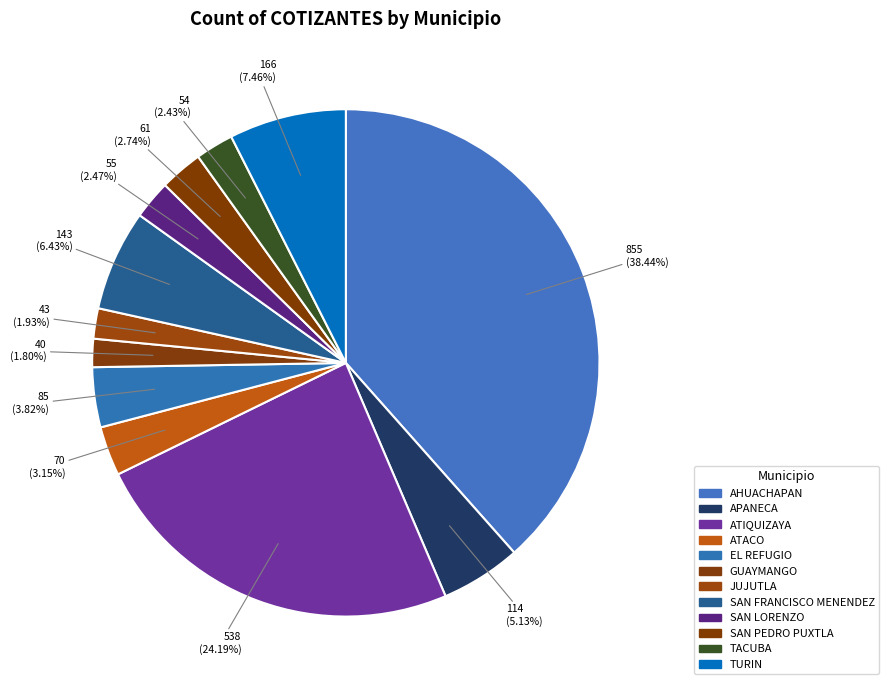

To the nearest percent, what is the difference between the SAN LORENZO and APANECA slice percentages?

3%